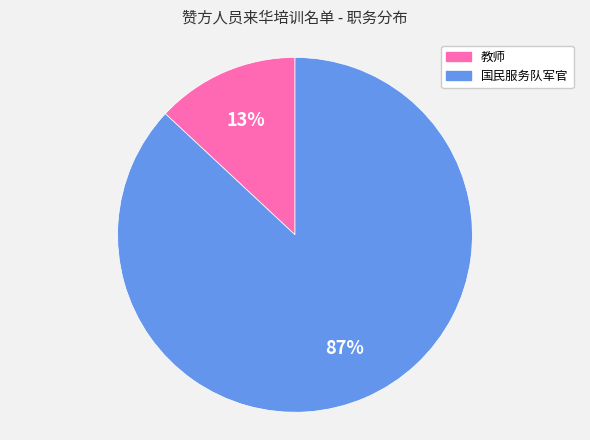

Is 教师 the majority of the pie?

No